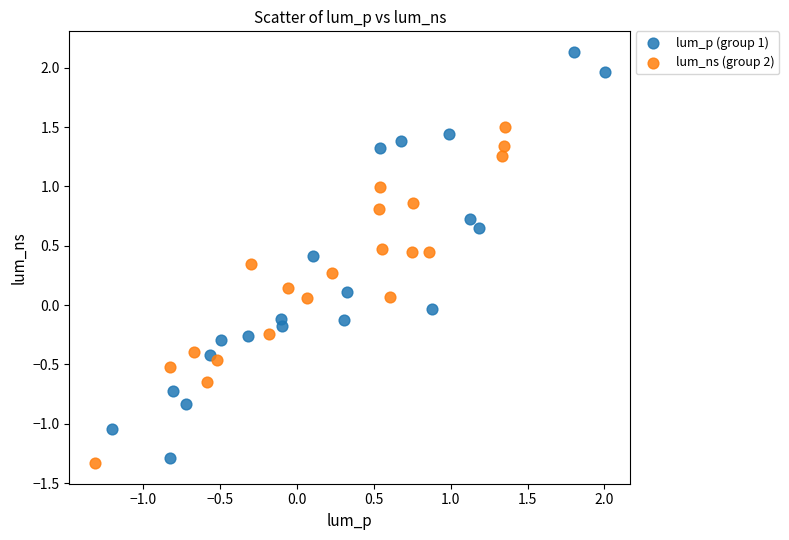

Which series has the largest Y range (max minus min)?

lum_p (group 1)